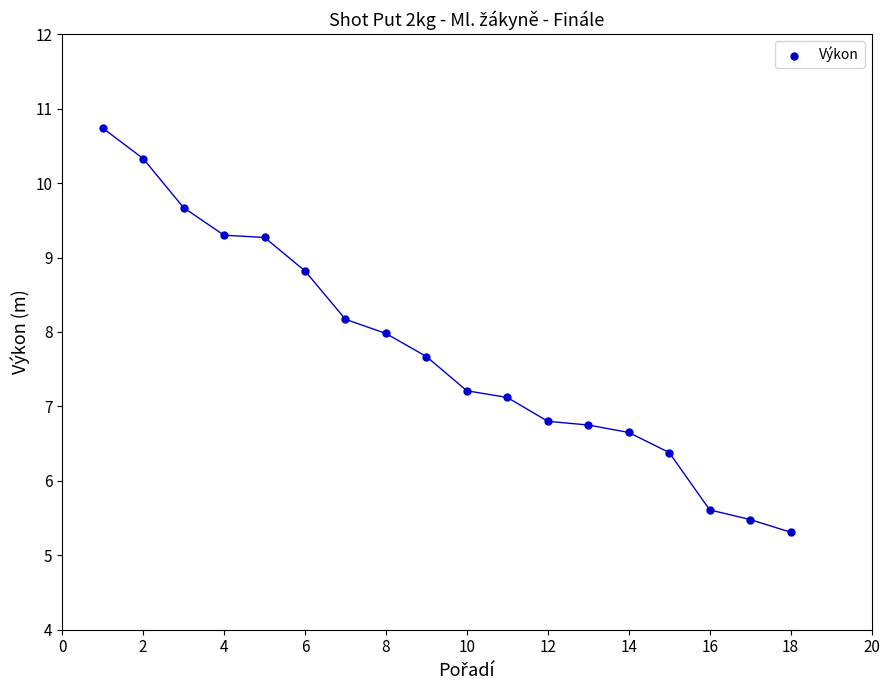

What is the range of X values (max minus min)?

17.0